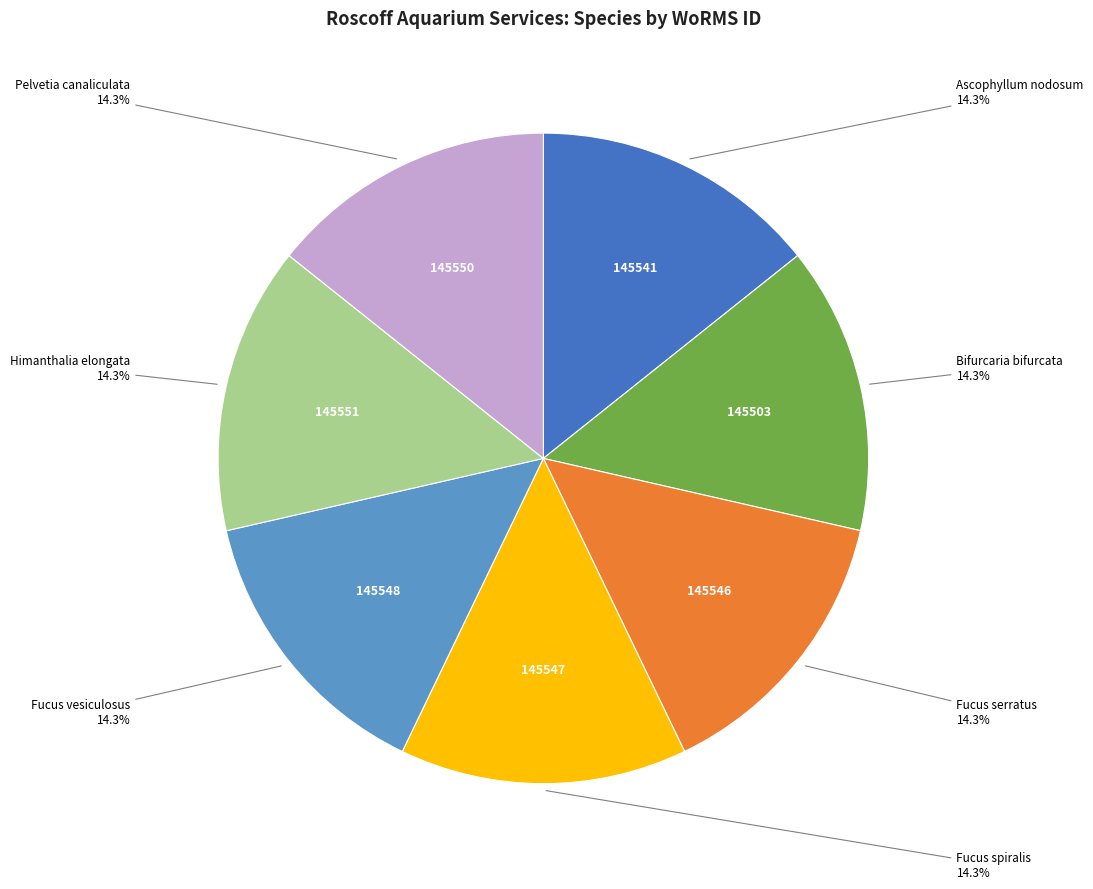

Is there any slice that represents more than half of the pie?

No